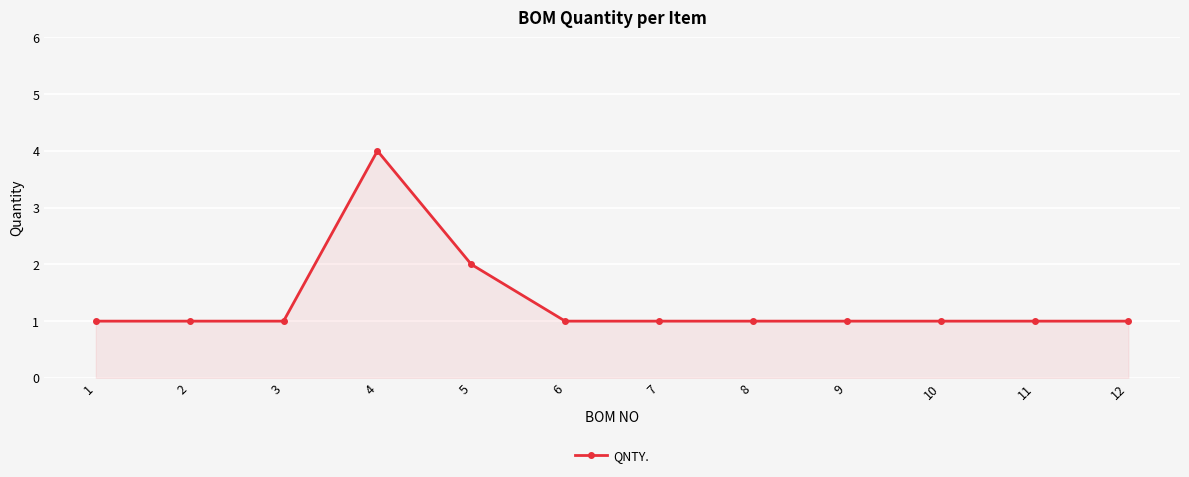

What is the maximum value shown in the chart?

4